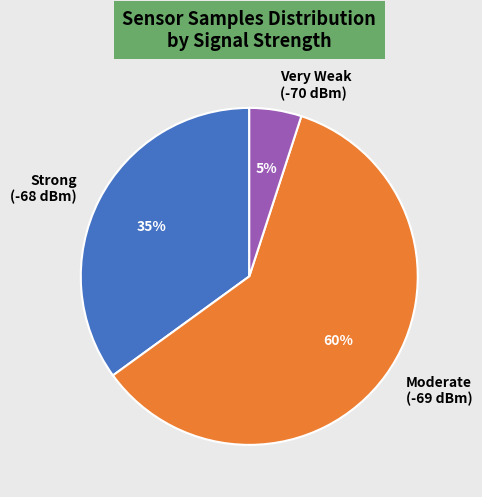

Is there any slice that represents more than half of the pie?

Yes